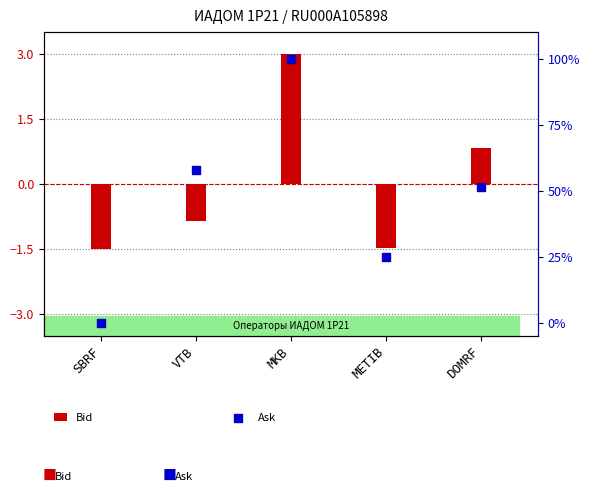

Which series has the largest total across all categories?

Ask